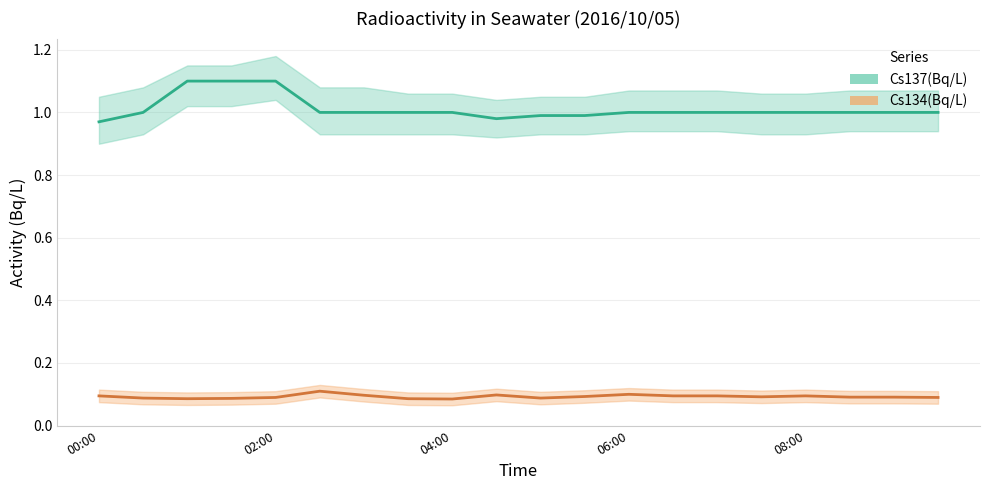

What is the sum of the Cs134(Bq/L) values at 8 and 9?

0.2